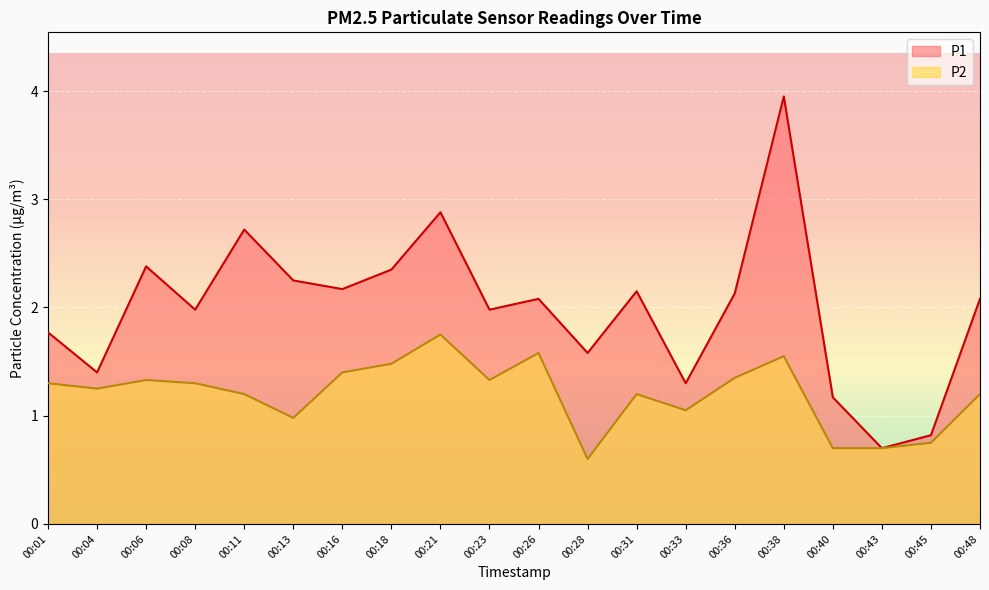

True or false: P2 has a value of 0.6 at 00:36.

False